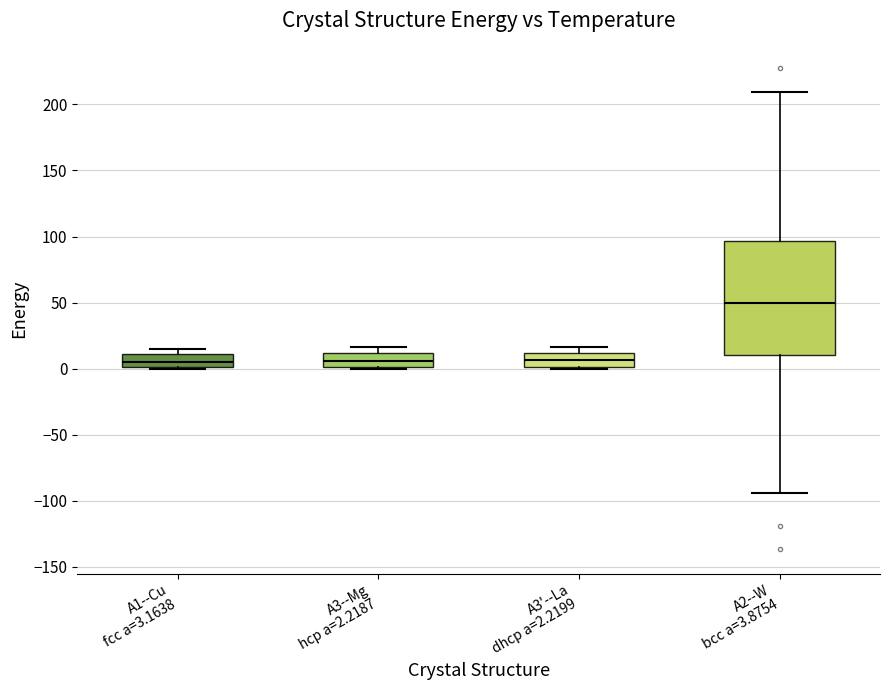

Where does the median line of the box for A1--Cu fcc a=3.1638 sit on the y-axis? The values are not printed on the chart, so give them approximately, as read against the axis.

5